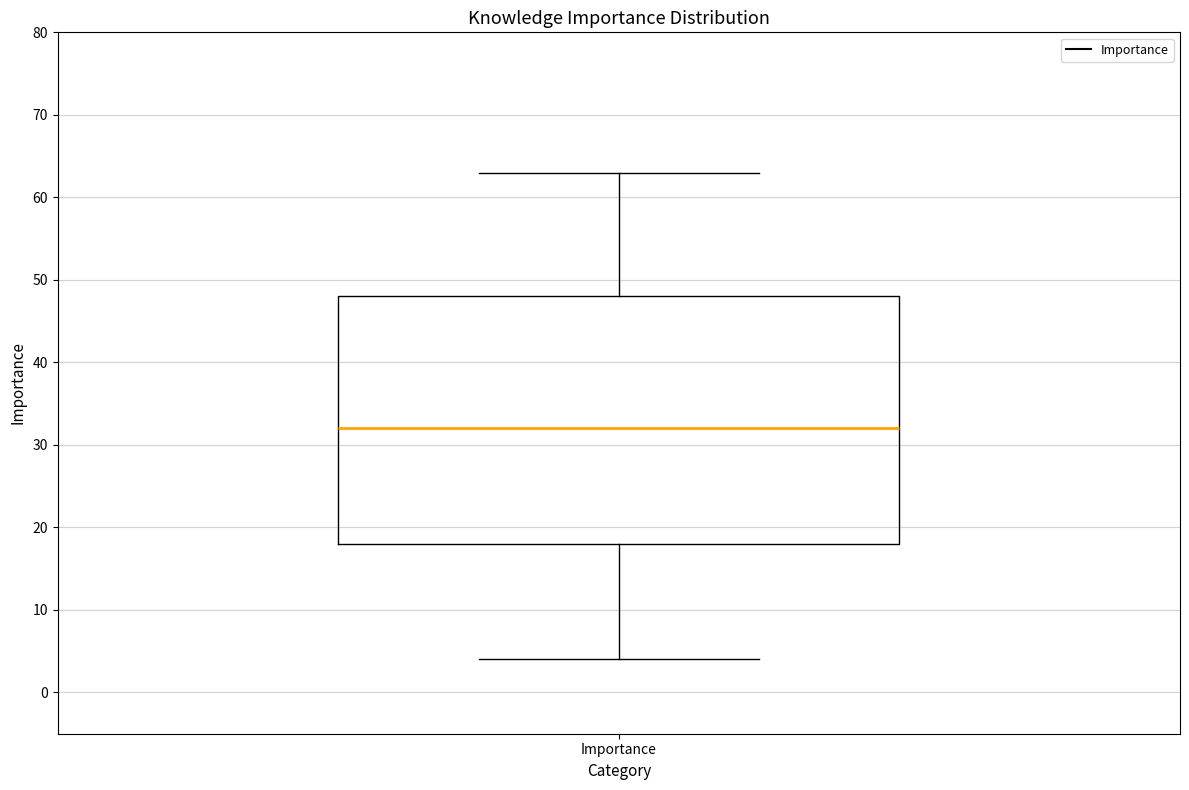

Transcribe this box plot: give where the median line is, the range the box spans, and where the two whiskers end, as read against the y-axis. The values are not printed on the chart, so give them approximately, as read against the axis.

median 32, box 18 to 48, whiskers 4 to 63